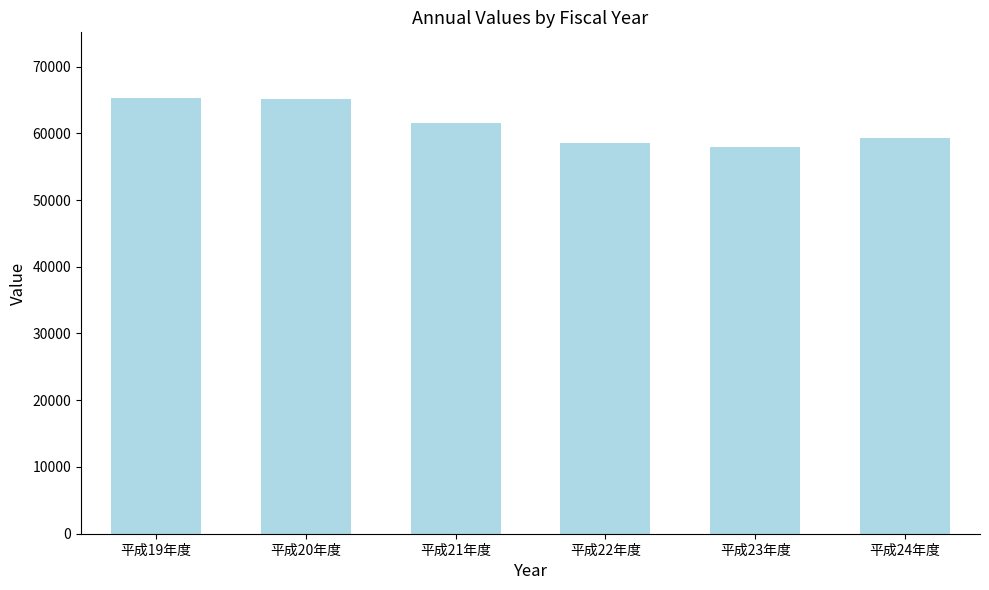

What is the greatest value displayed?

65324